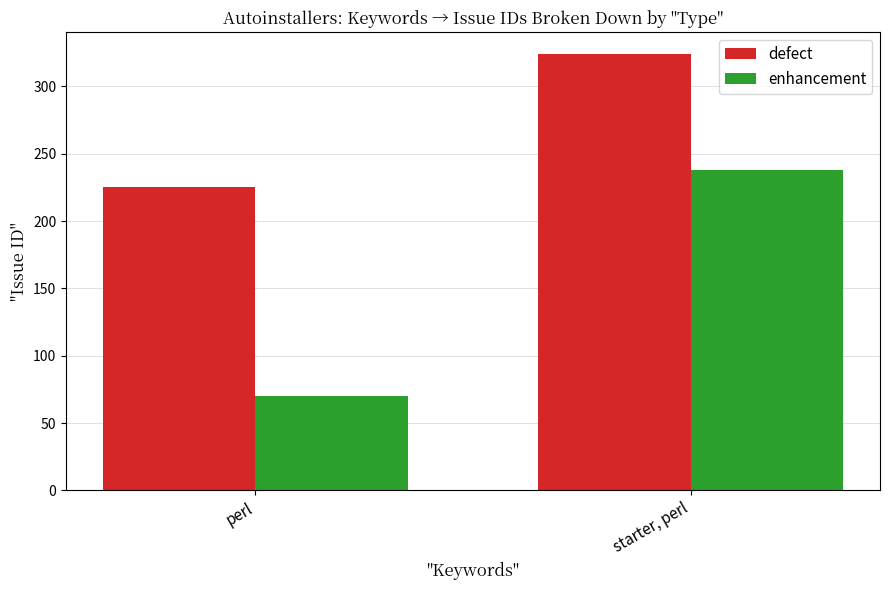

What is the sum of all defect values?

549